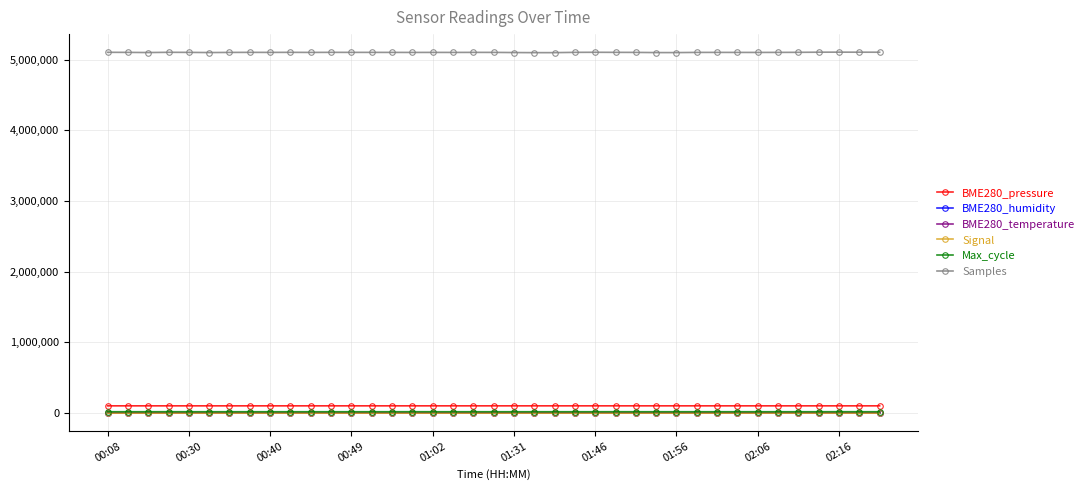

What is the value of the BME280_pressure point at the 15th from the left?

103431.2